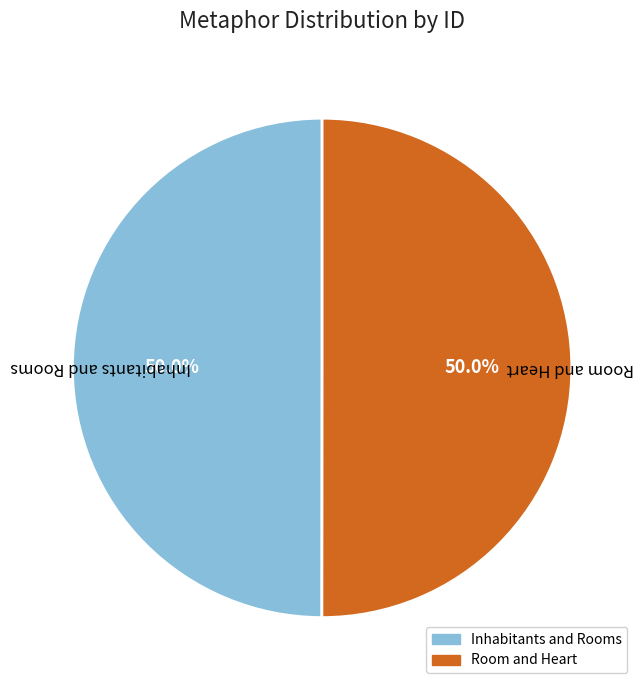

What percentage is NOT represented by Room and Heart?

50.0%